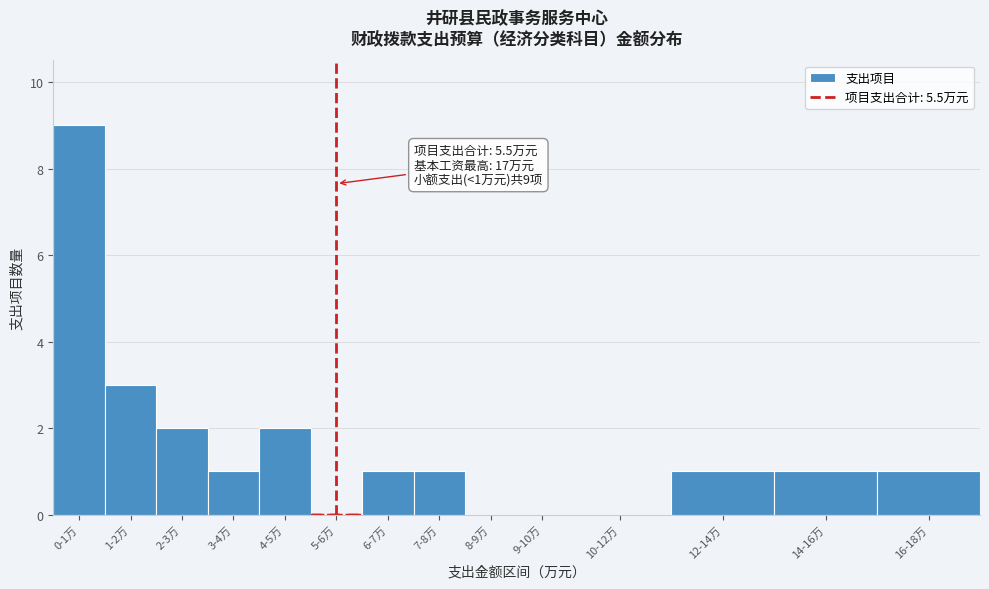

Reading left to right, what are all the values shown in this chart?

0-1万=9	1-2万=3	2-3万=2	3-4万=1	4-5万=2	5-6万=0	6-7万=1	7-8万=1	8-9万=0	9-10万=0	10-12万=0	12-14万=1	14-16万=1	16-18万=1